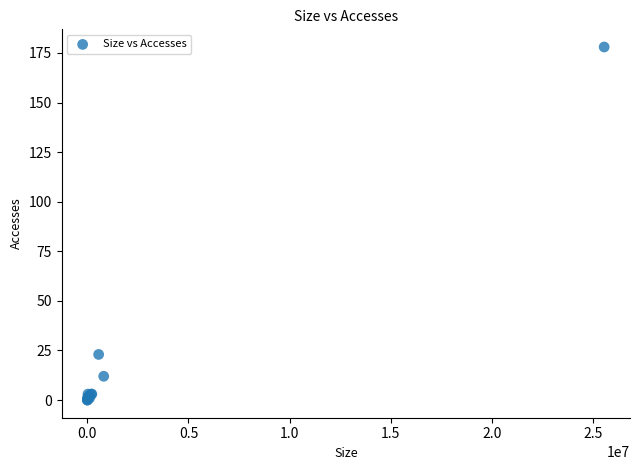

What Y value in the scatter plot is closest to 89?

23